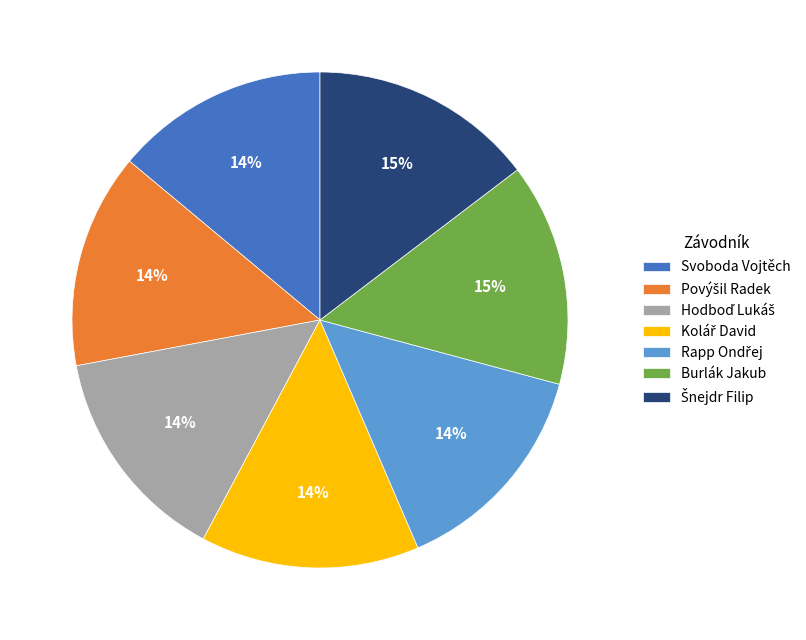

Is there a majority slice in this chart?

No